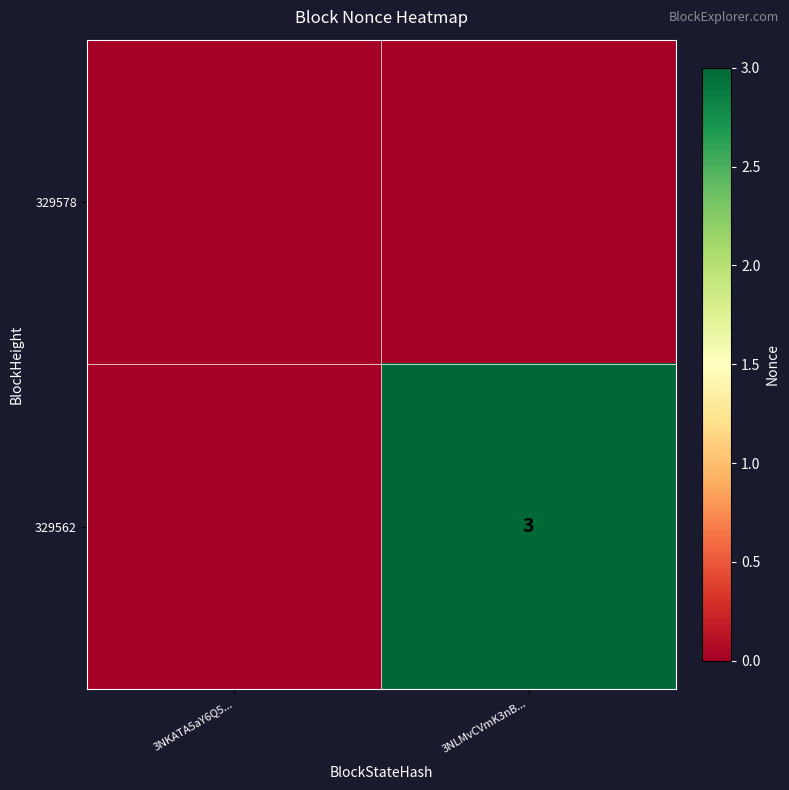

Is it true that 329562 equals 3 at 3NLMvCVmK3nB...?

True